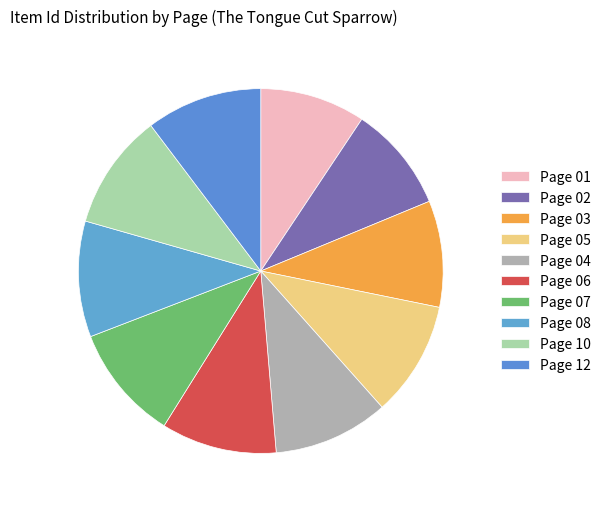

To the nearest percent, what portion does Page 12 represent?

10%